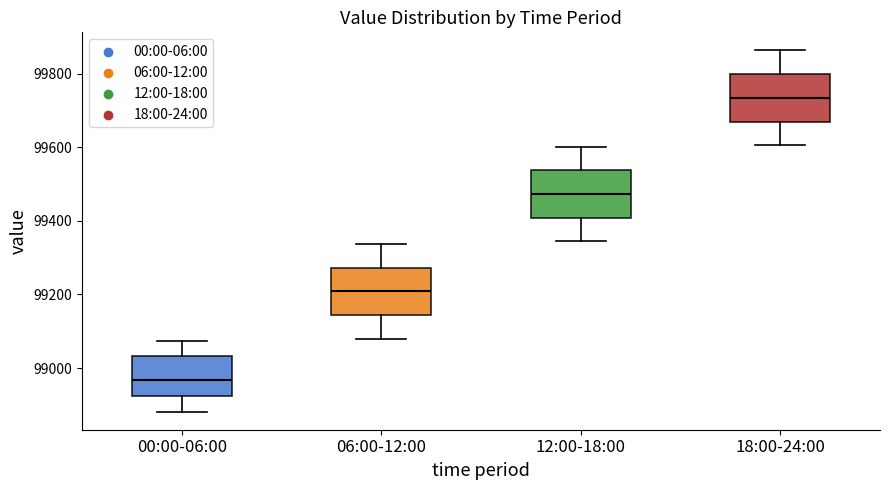

Reading left to right, transcribe this box plot: for each box, give where its median line is, the range the box spans, and where its two whiskers end, as read against the y-axis. The values are not printed on the chart, so give them approximately, as read against the axis.

00:00-06:00: median 98960, box 98920 to 99040, whiskers 98880 to 99080
06:00-12:00: median 99200, box 99140 to 99280, whiskers 99080 to 99340
12:00-18:00: median 99480, box 99400 to 99540, whiskers 99340 to 99600
18:00-24:00: median 99740, box 99680 to 99800, whiskers 99600 to 99860